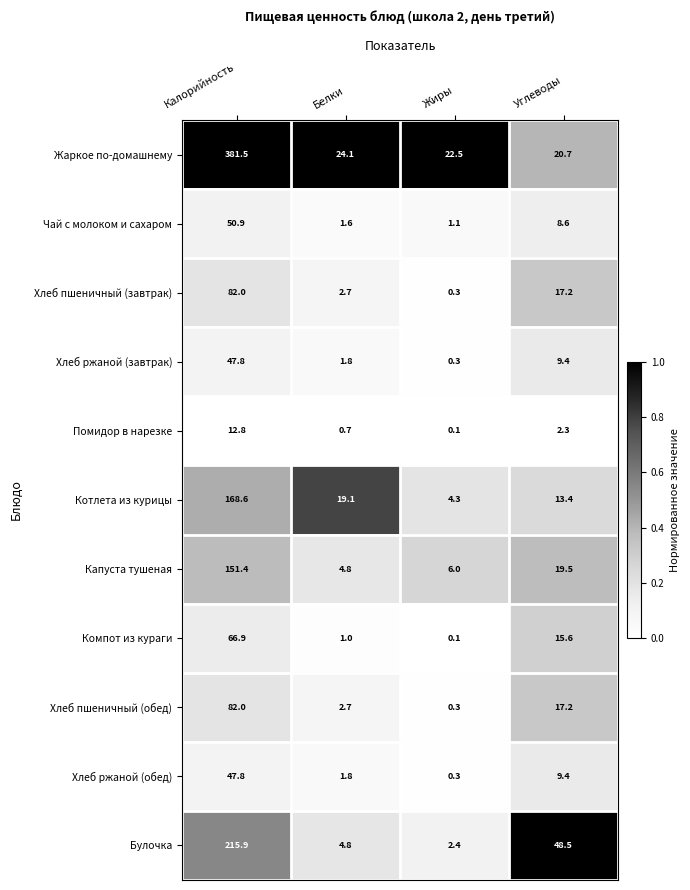

What is the total value across all series at Калорийность?

1307.6